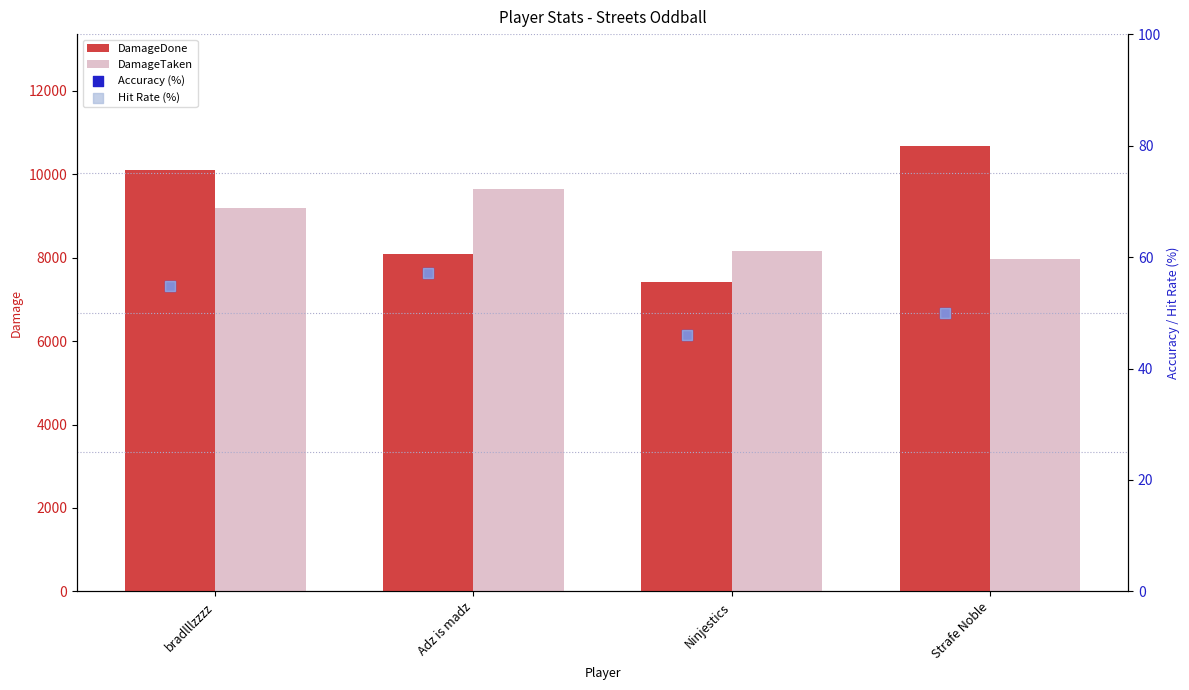

Which series has the widest spread of Y values?

DamageDone